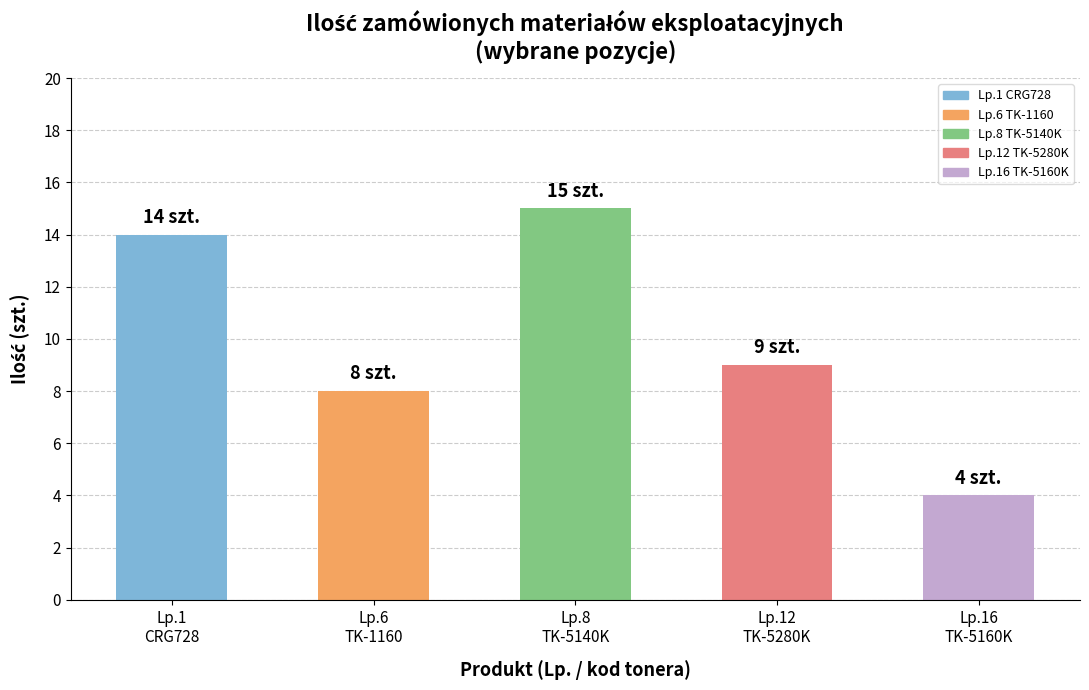

What is the change in value from Lp.1
CRG728 to Lp.12
TK-5280K?

-5